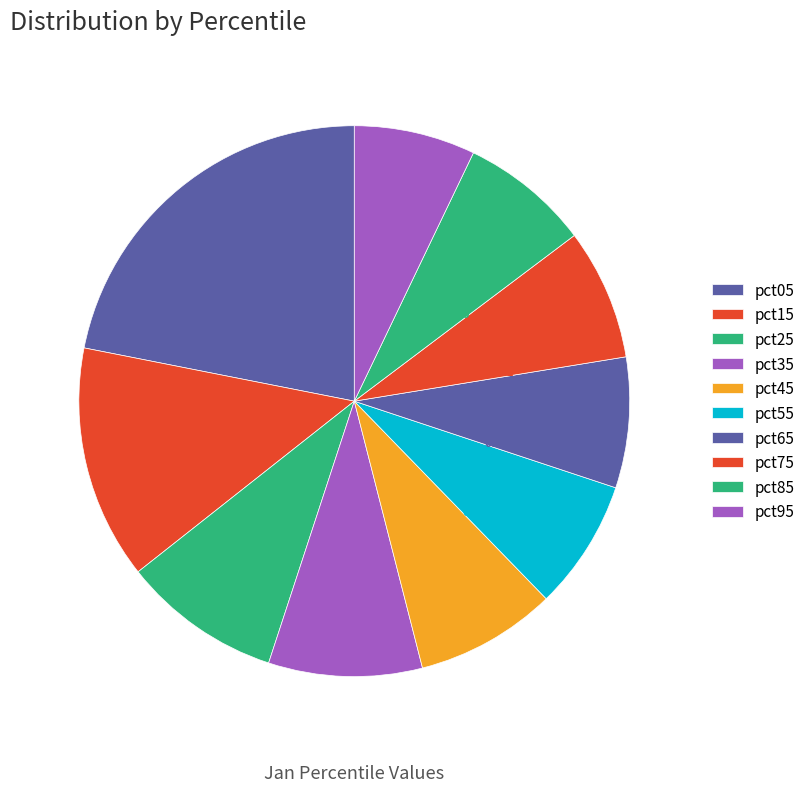

Does any single category account for the majority?

No